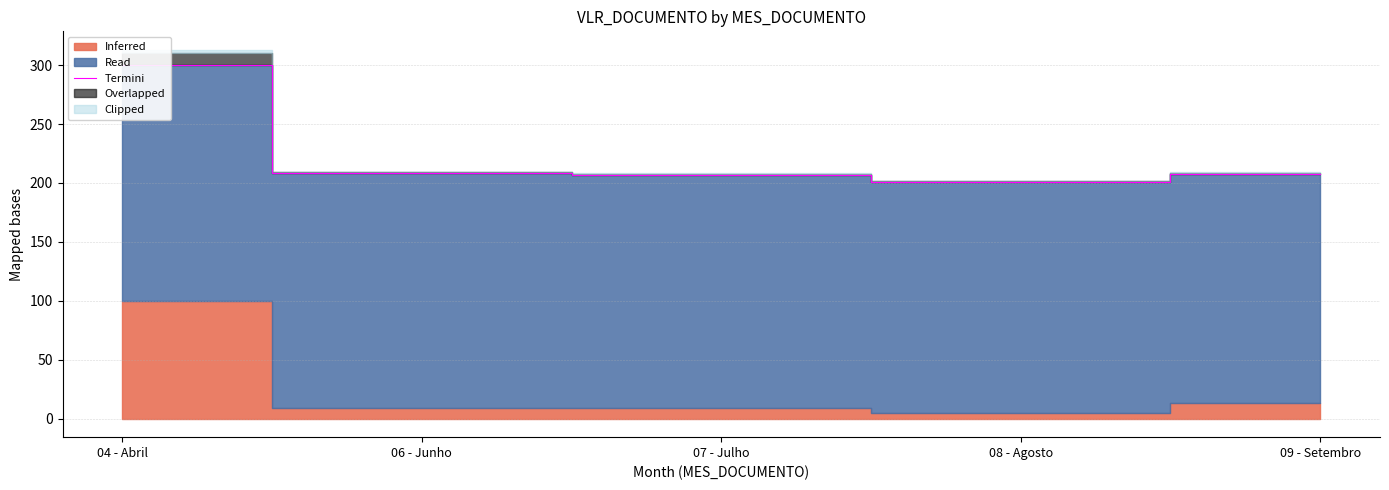

What position from the right is 06 - Junho?

4